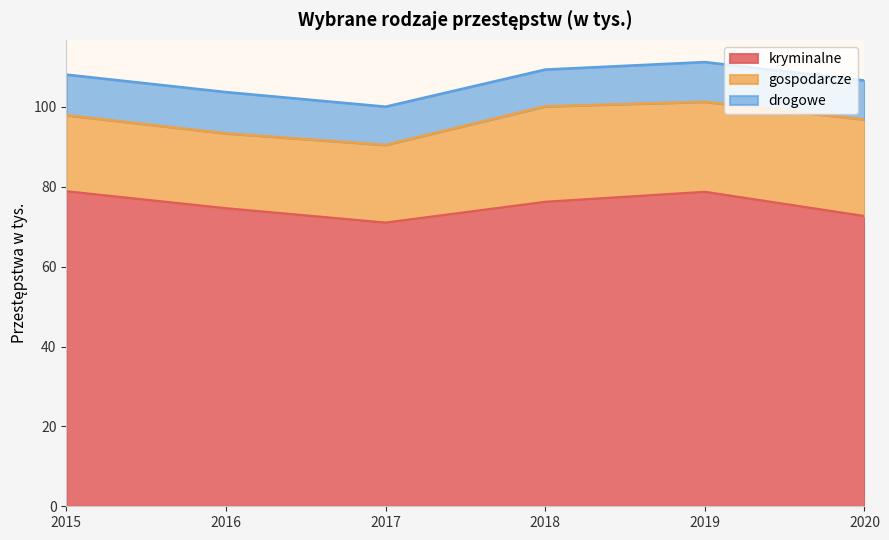

True or false: gospodarcze and kryminalne intersect in this chart.

False